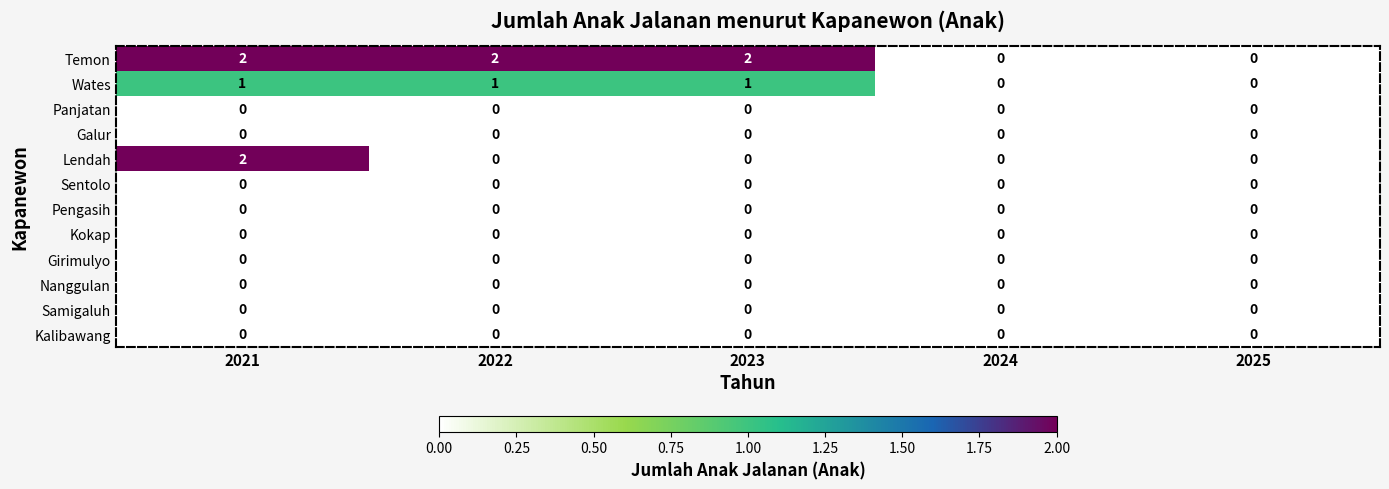

Which series has the largest total across all categories?

Temon